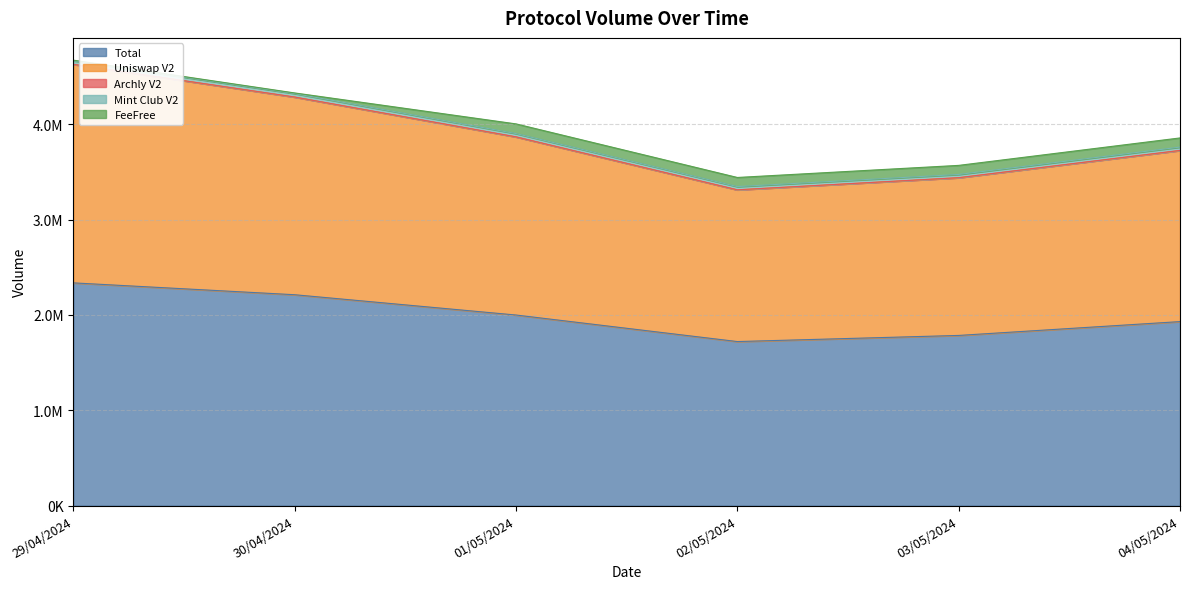

What value does the Total series have at 04/05/2024?

1929603.3